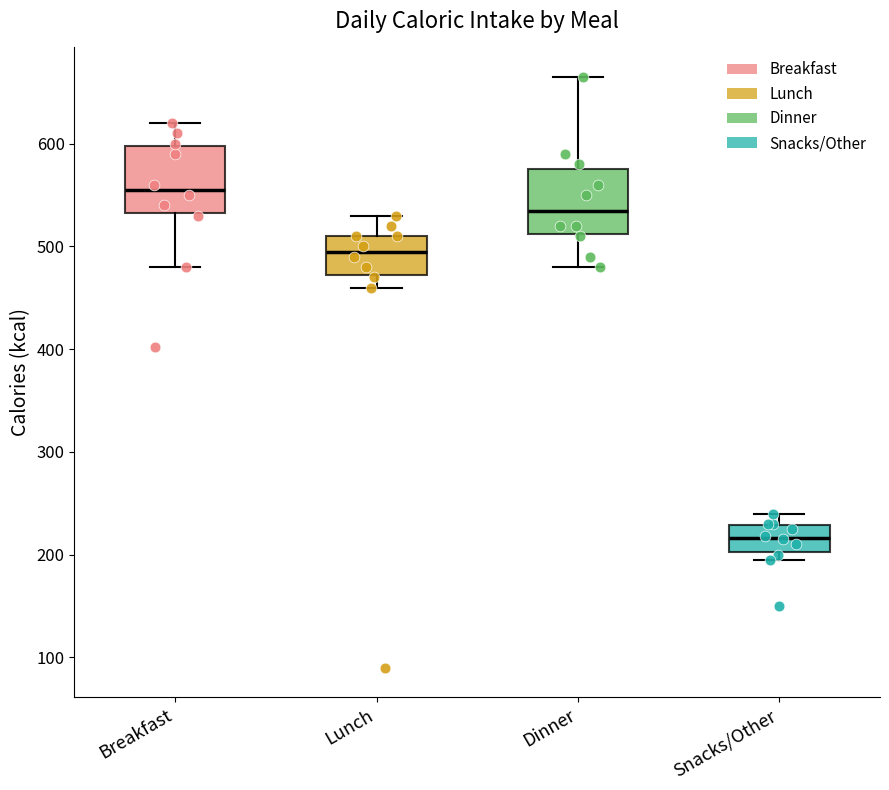

Reading left to right, transcribe this box plot: for each box, give where its median line is, the range the box spans, and where its two whiskers end, as read against the y-axis. The values are not printed on the chart, so give them approximately, as read against the axis.

Breakfast: median 560, box 530 to 600, whiskers 480 to 620
Lunch: median 500, box 470 to 510, whiskers 460 to 530
Dinner: median 540, box 510 to 580, whiskers 480 to 670
Snacks/Other: median 220, box 200 to 230, whiskers 200 (just below the box's lower edge) to 240